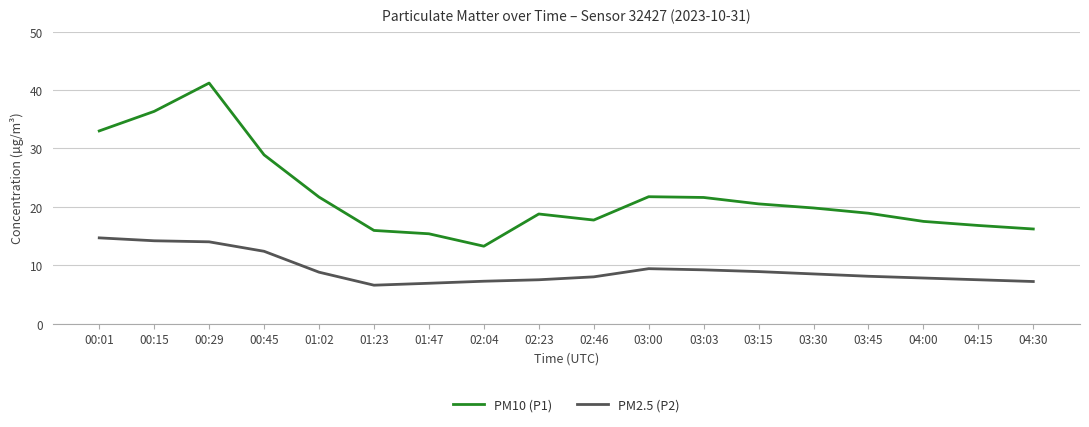

Read the PM2.5 (P2) value at 03:30.

8.5